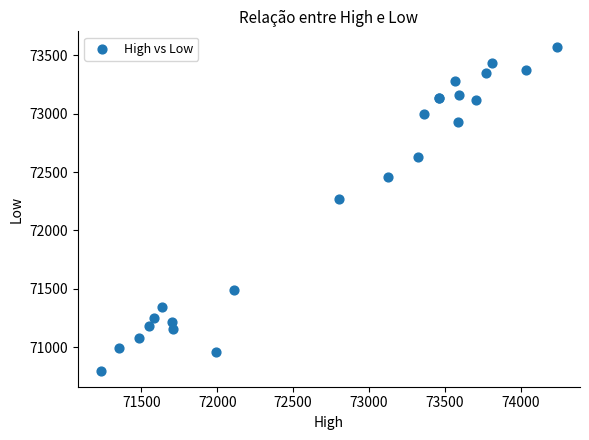

What Y value in the scatter plot is closest to 72183?

72266